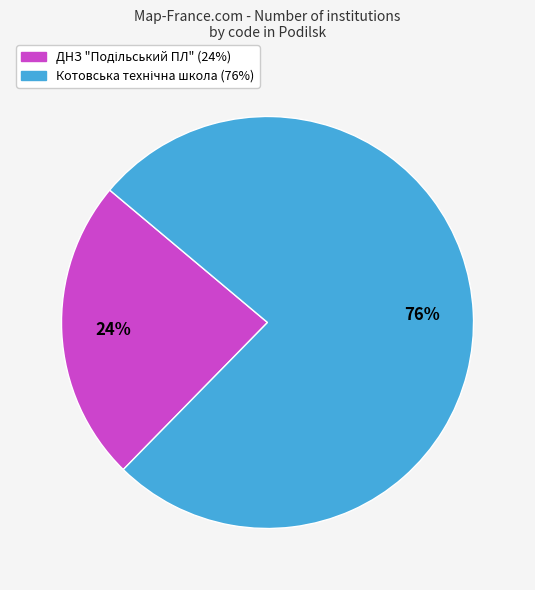

To the nearest percent, what is the average slice percentage?

50%